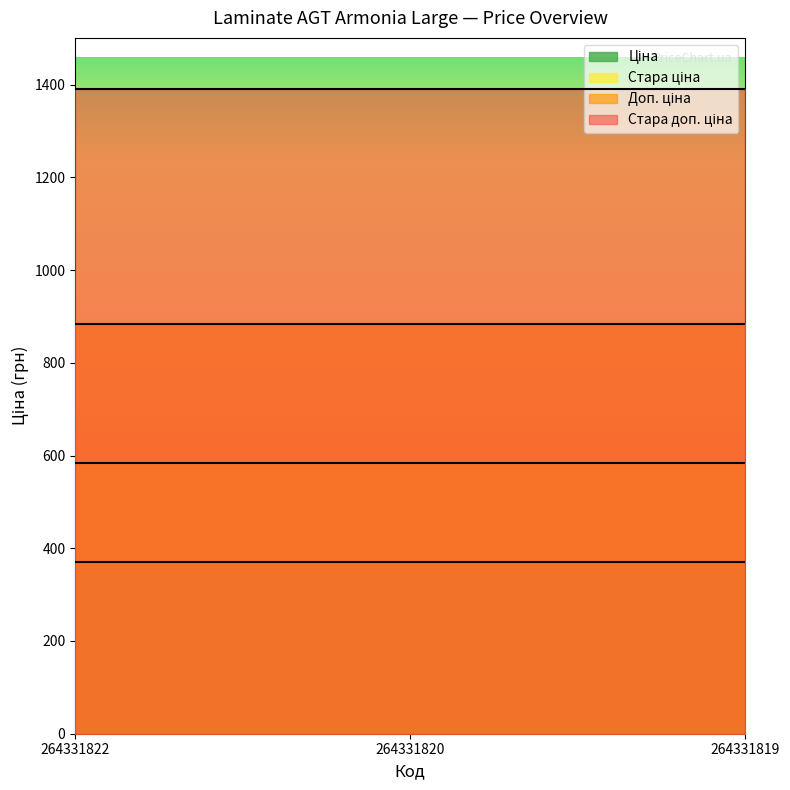

True or false: Стара доп. ціна has a value of 283.7 at 264331820.

False